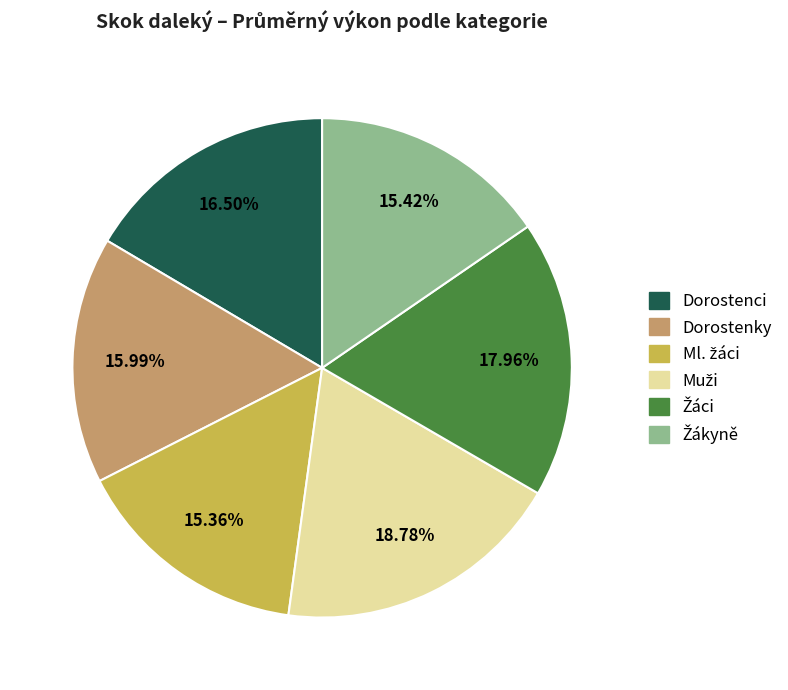

Does Dorostenci represent more than half of the total?

No